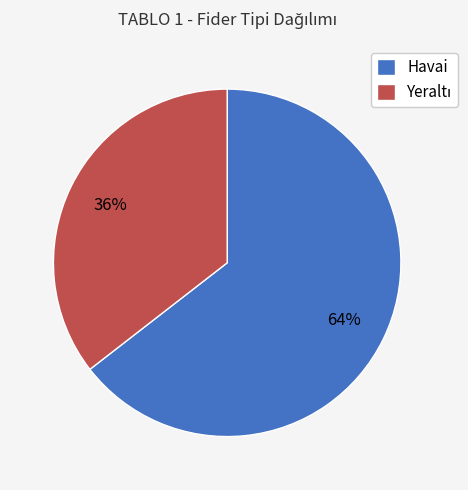

Which category accounts for the majority?

Havai